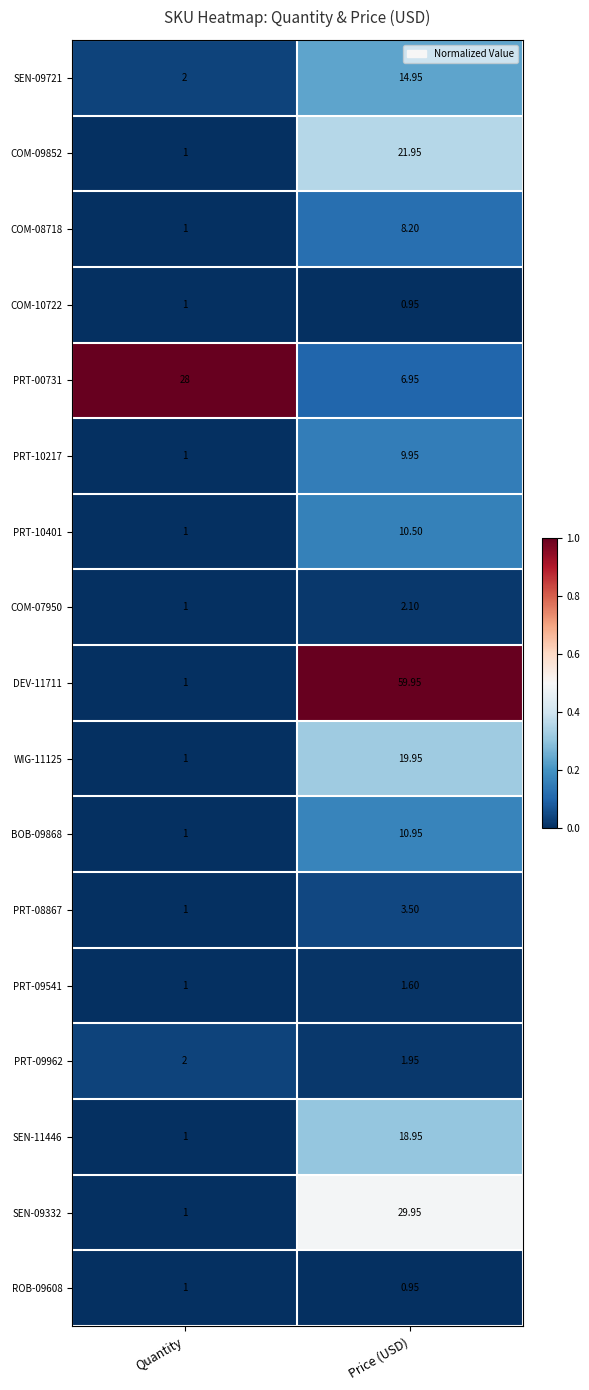

List the labels in order of COM-07950 value, largest first.

Price (USD), Quantity